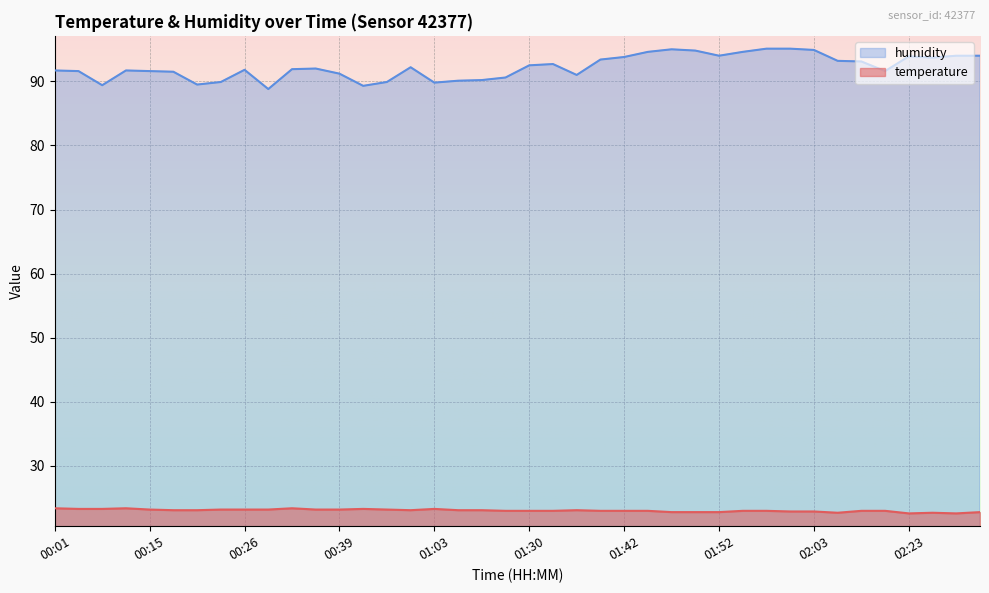

What is the difference between the maximum and minimum values in the humidity series?

6.3